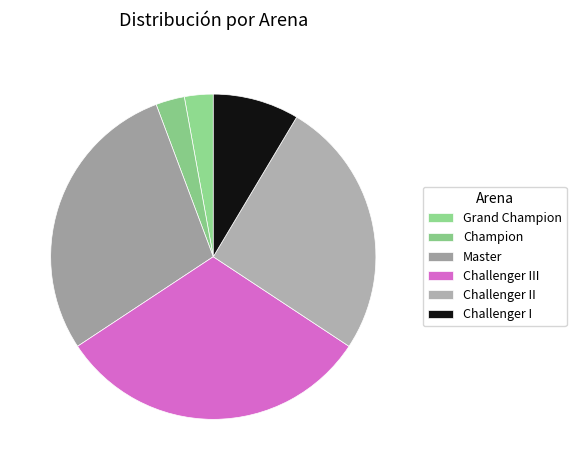

The Challenger I slice represents 14% of the pie. True or false?

False